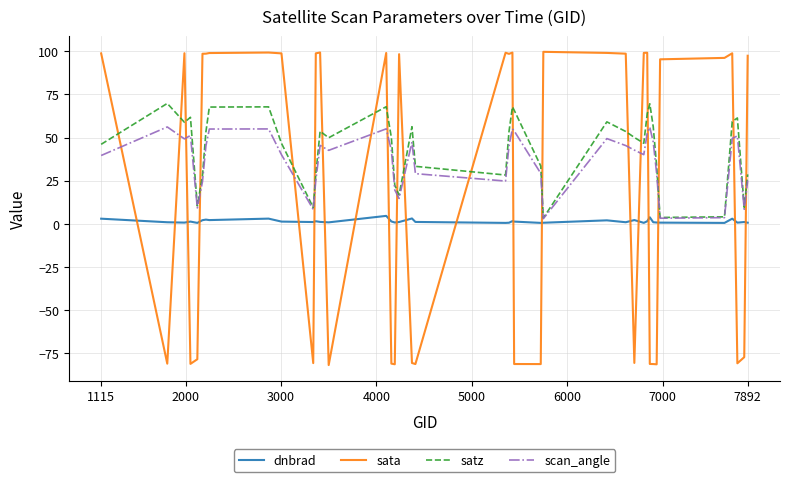

What is the smallest value displayed?

-81.8